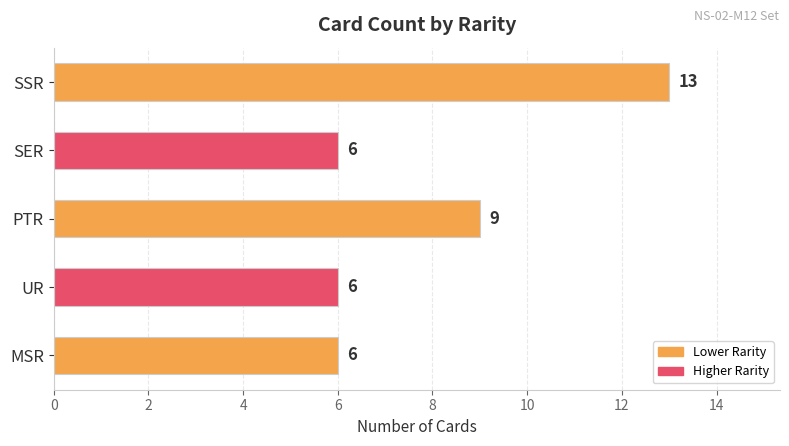

Read the value at PTR.

9